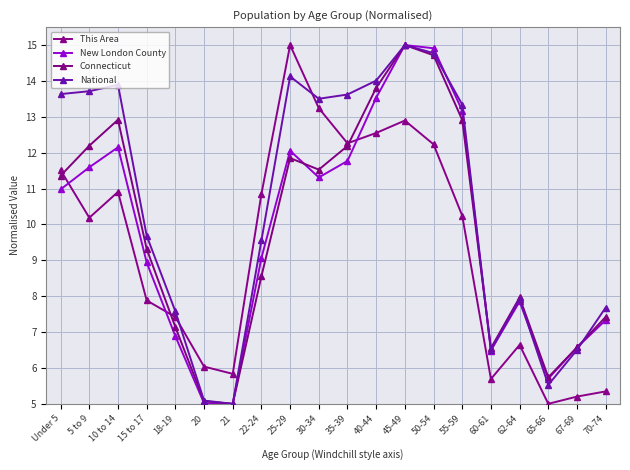

What is the difference between the second highest and second lowest values in the This Area series?

8.0